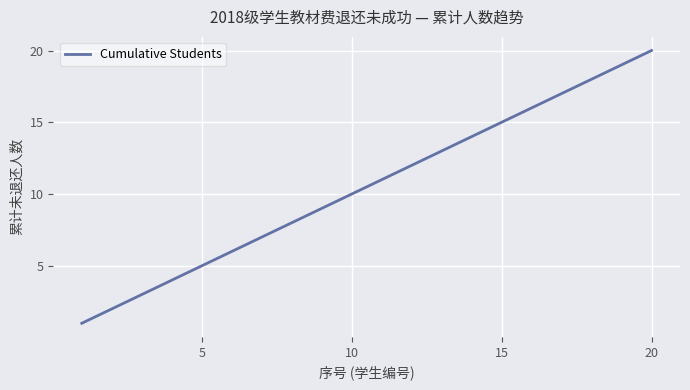

True or false: the data has more than 1 interior local peaks.

False